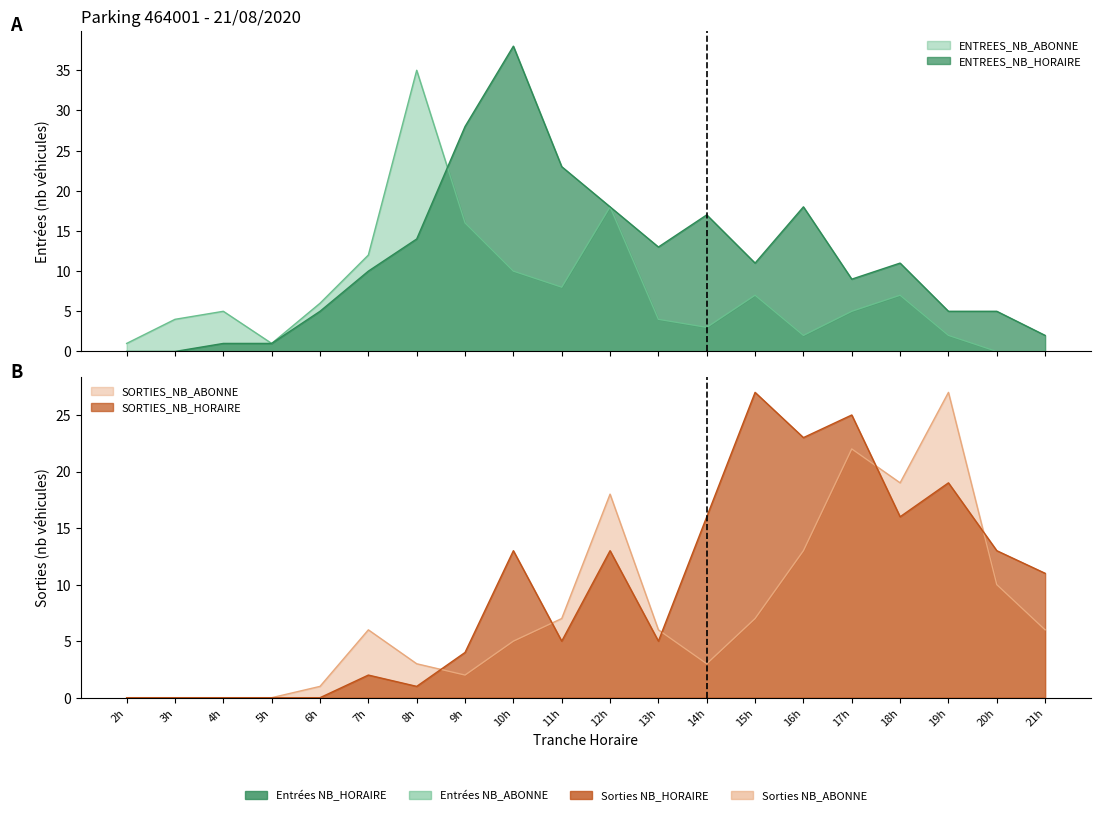

Where is ENTREES_NB_ABONNE nearest to the value 17?

9h